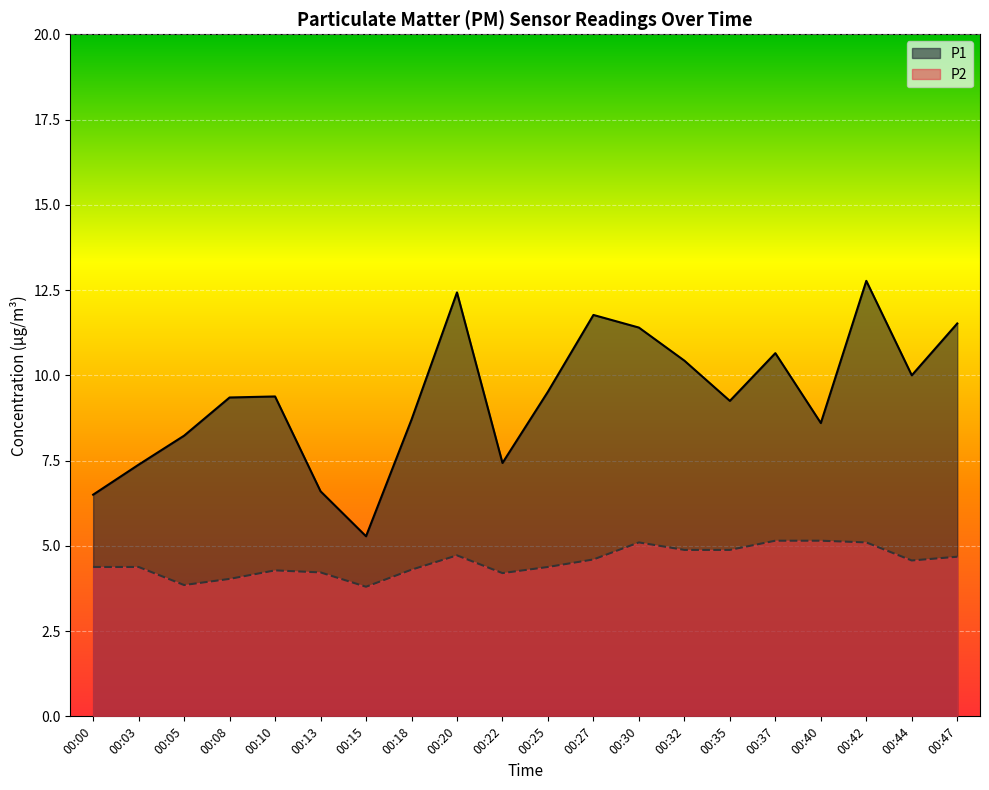

List the labels in order of P1 value, largest first.

00:42, 00:20, 00:27, 00:47, 00:30, 00:37, 00:32, 00:44, 00:25, 00:10, 00:08, 00:35, 00:18, 00:40, 00:05, 00:22, 00:03, 00:13, 00:00, 00:15